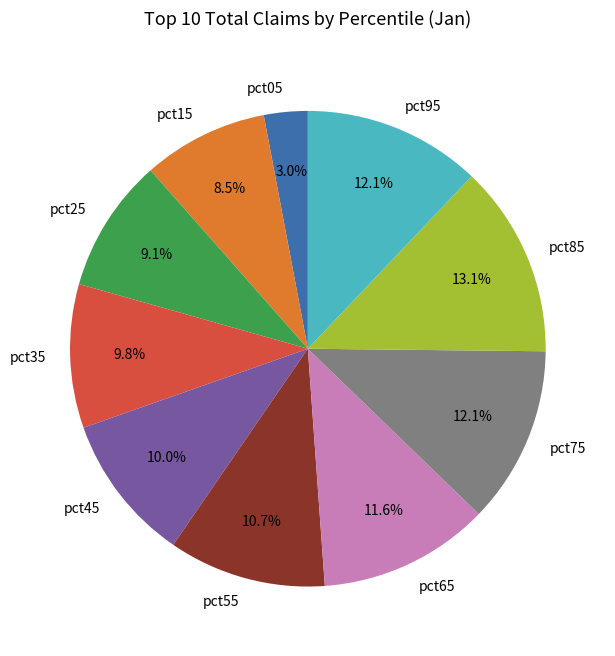

Is pct95 the majority of the pie?

No